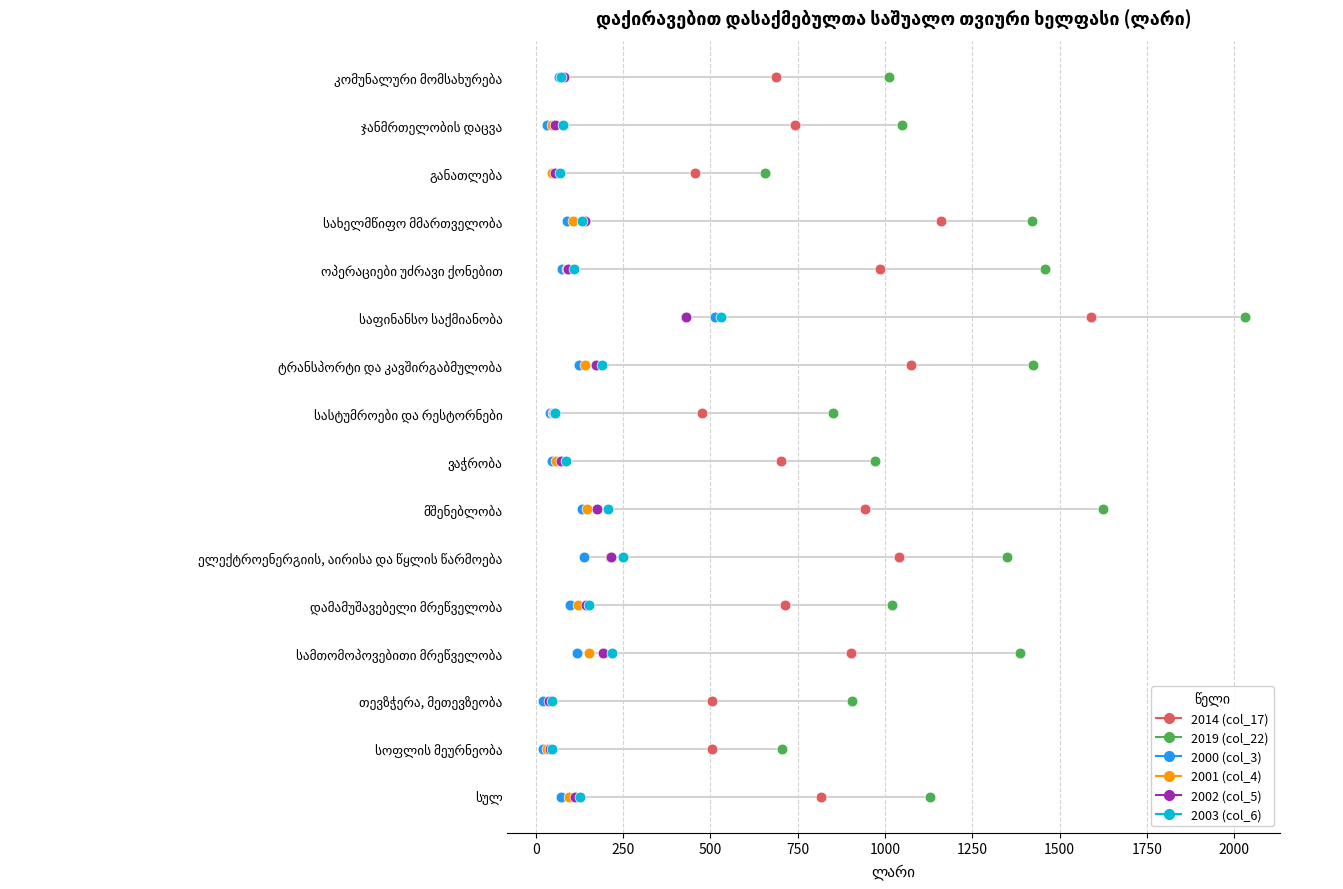

What are all the series names shown in the legend?

2014 (col_17), 2019 (col_22), 2000 (col_3), 2001 (col_4), 2002 (col_5), 2003 (col_6)